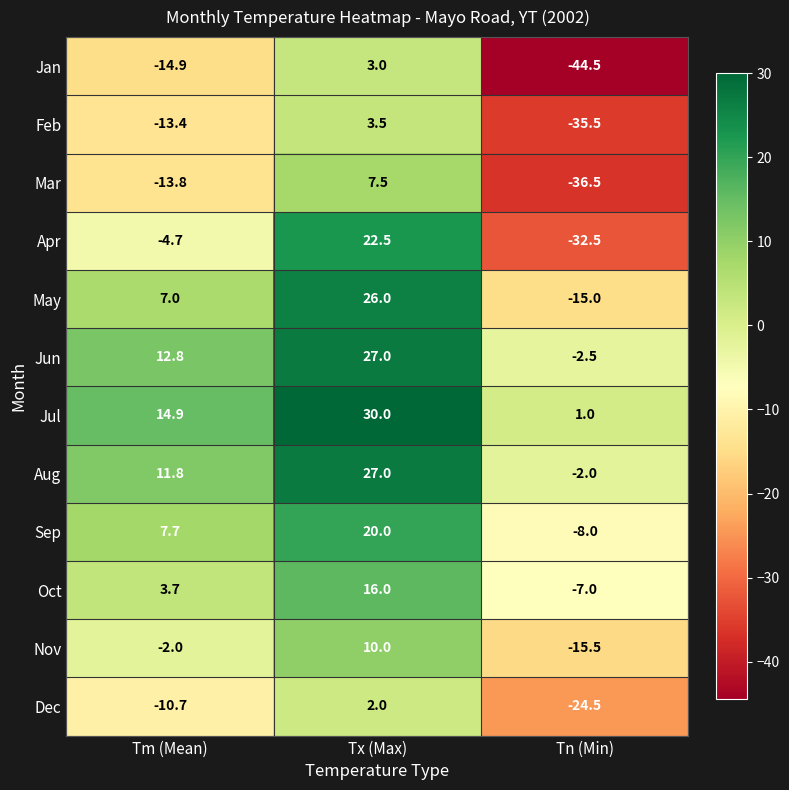

Rank the categories by Apr value from highest to lowest.

Tx (Max), Tm (Mean), Tn (Min)